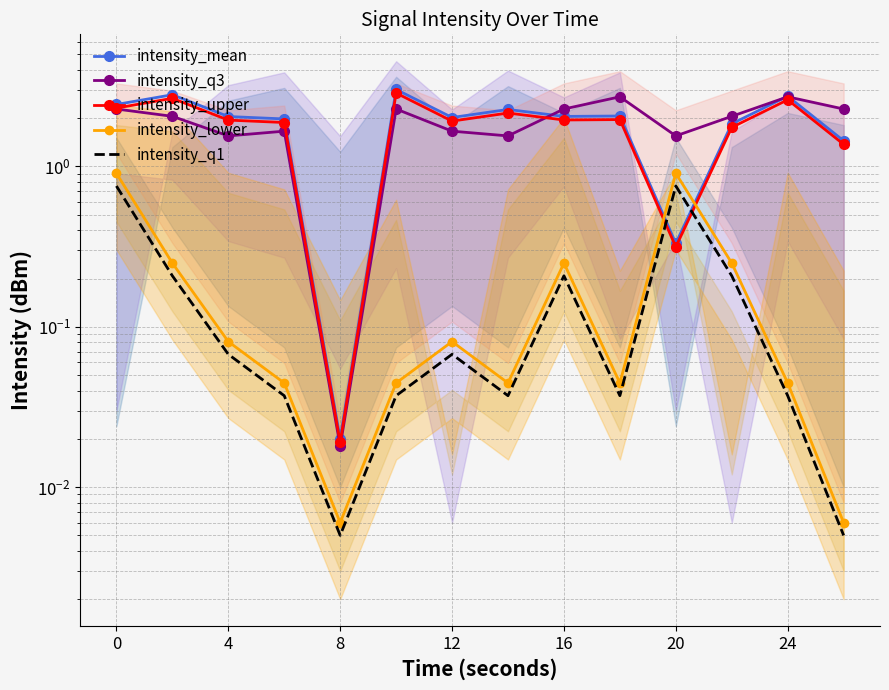

Reading left to right, list all the values displayed in this chart.

intensity_mean: 2.4	2.8	2.0	2.0	0.0	3.0	2.0	2.3	2.1	2.1	0.3	1.8	2.7	1.4
intensity_q3: 2.3	2.1	1.6	1.7	0.0	2.3	1.7	1.6	2.3	2.7	1.6	2.1	2.7	2.3
intensity_upper: 2.3	2.7	1.9	1.9	0.0	2.9	1.9	2.2	1.9	2.0	0.3	1.8	2.6	1.4
intensity_lower: 0.9	0.2	0.1	0.0	0.0	0.0	0.1	0.0	0.2	0.0	0.9	0.2	0.0	0.0
intensity_q1: 0.8	0.2	0.1	0.0	0.0	0.0	0.1	0.0	0.2	0.0	0.8	0.2	0.0	0.0